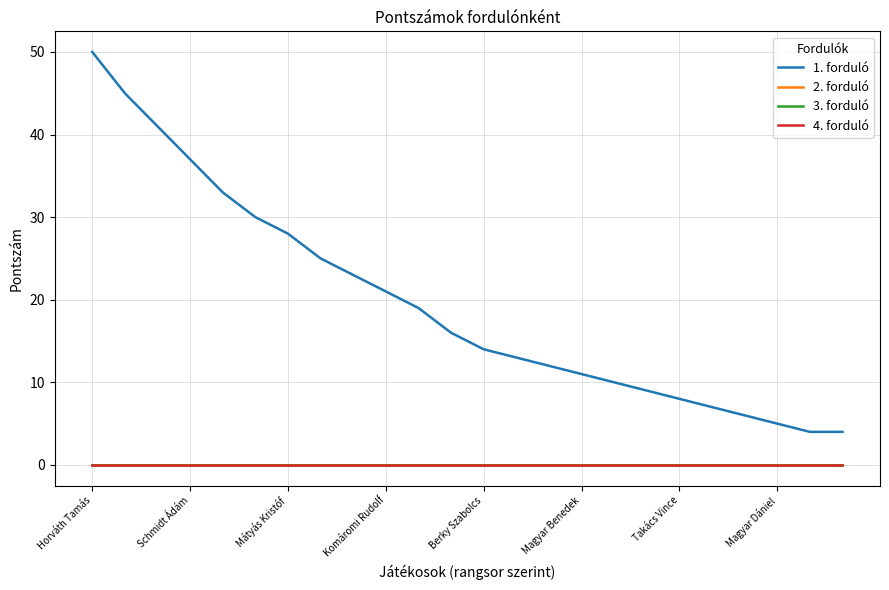

Does the chart have visible grid lines?

Yes